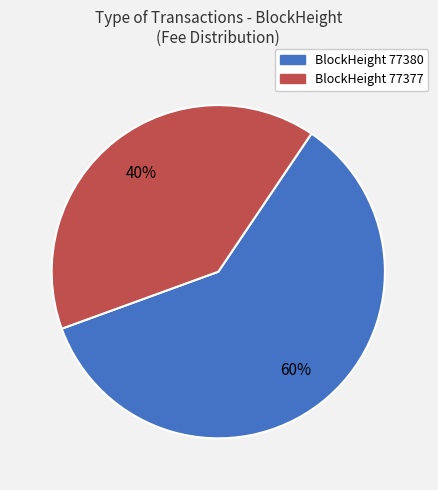

To the nearest percent, what is the difference between the largest and smallest slice percentages?

20%